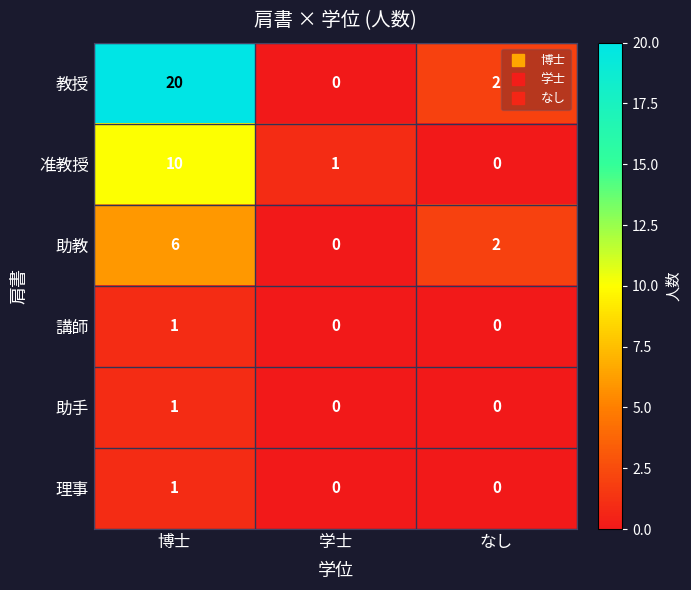

How many data points does each series have?

3